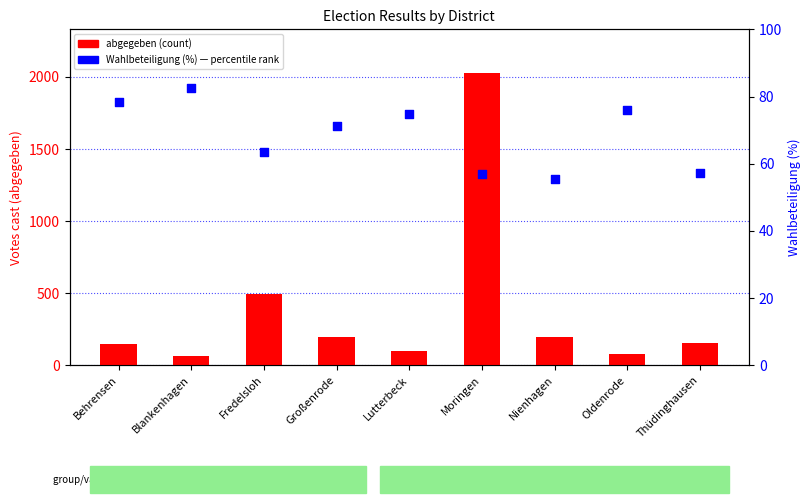

Which series has the largest Y range (max minus min)?

abgegeben